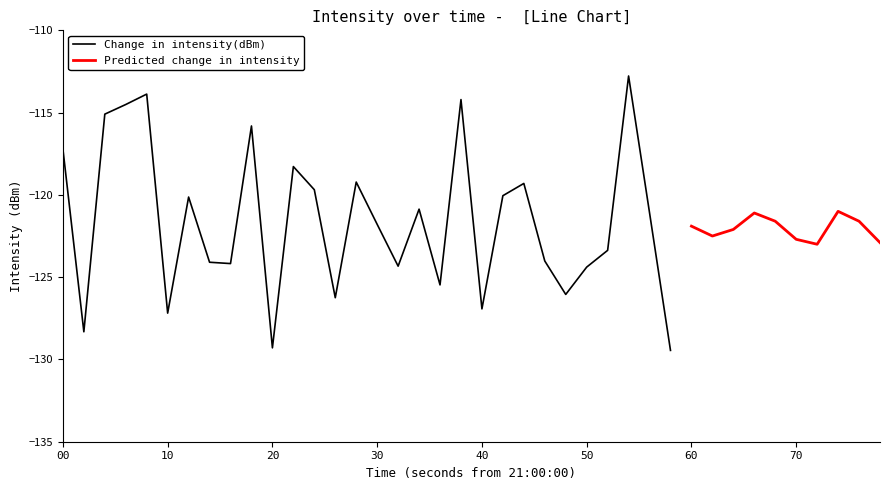

Which series has the widest spread of values?

intensity(dBm)